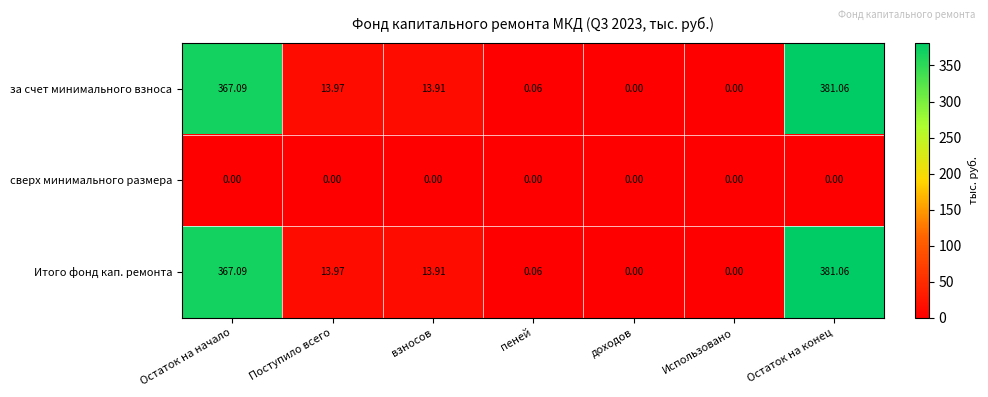

At which category is the sum across all series the highest?

Остаток на конец